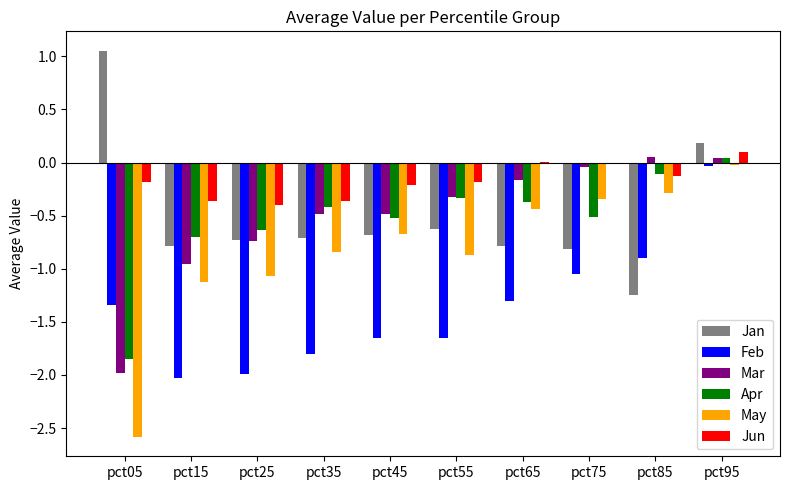

Is it true that Feb equals -2.8 at pct55?

False